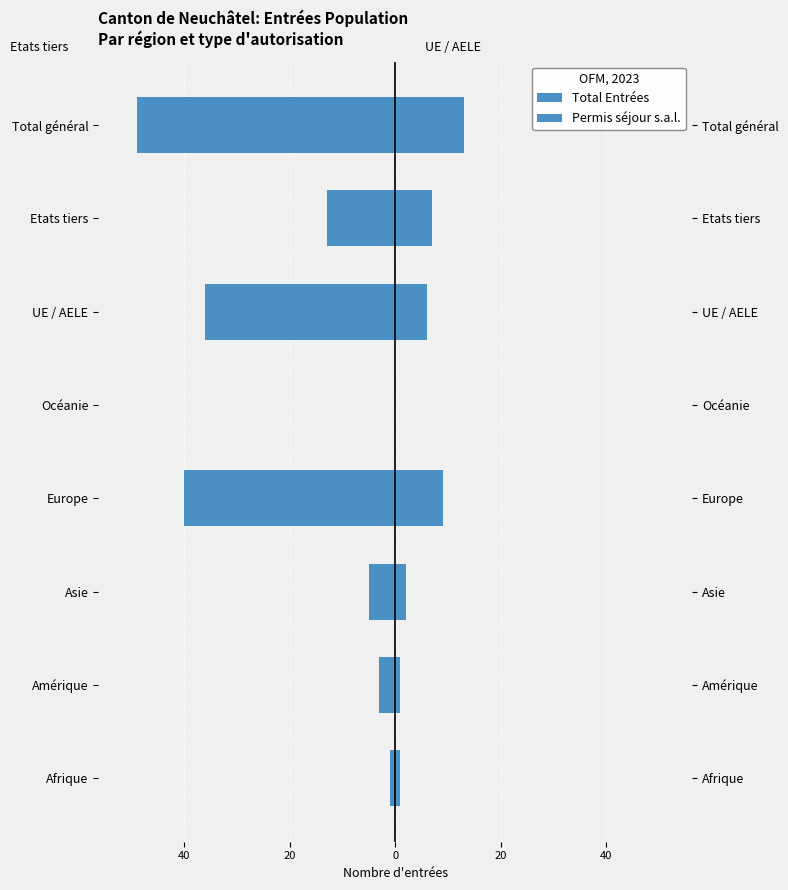

Rank the series by their maximum value, from highest to lowest.

Permis séjour s.a.l., Total Entrées